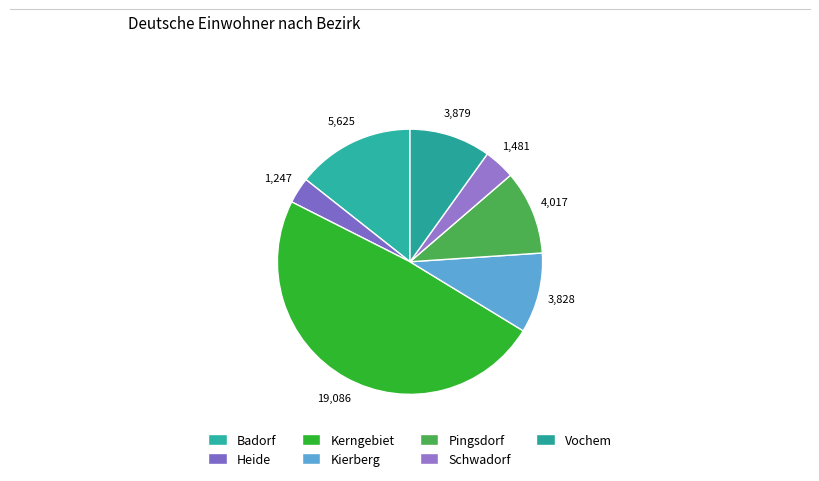

To the nearest percent, what is the combined percentage of Schwadorf and Kierberg?

14%